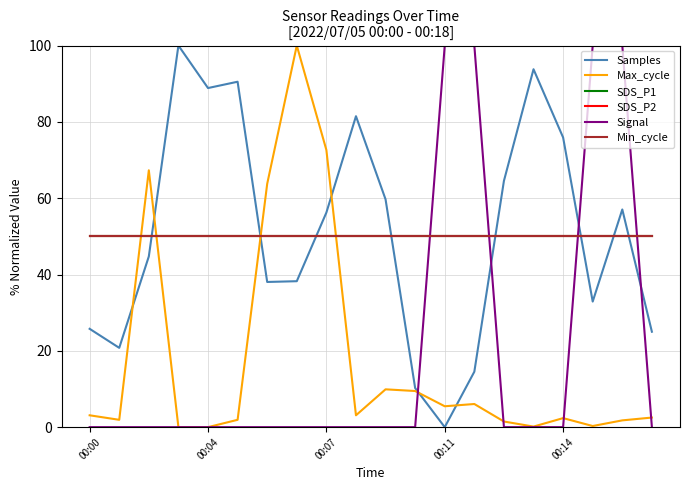

At which category is the sum across all series the highest?

18